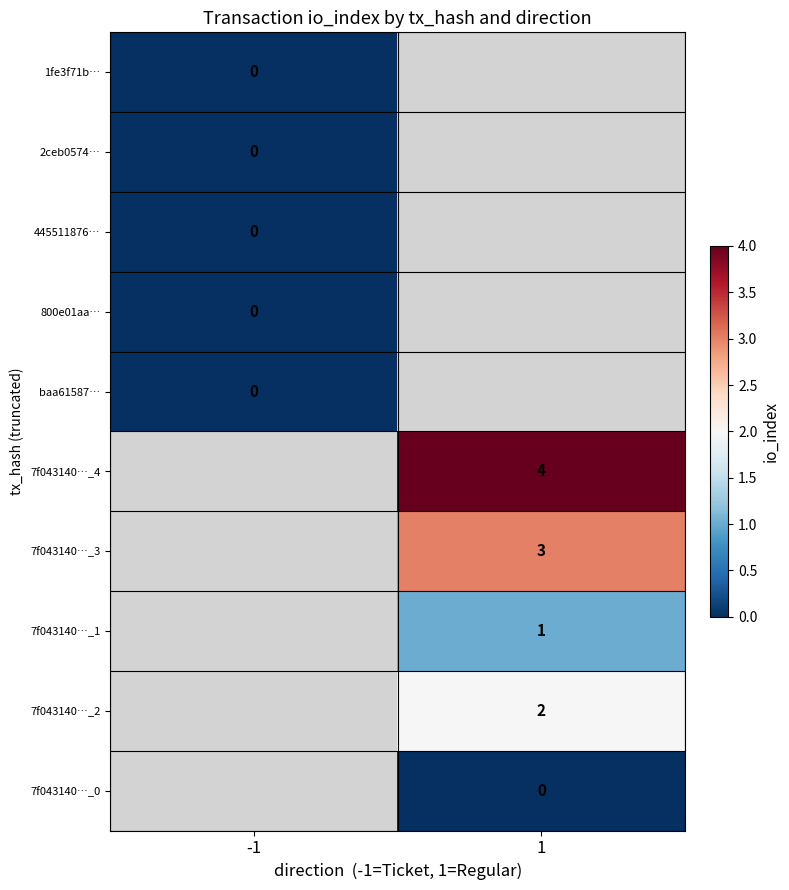

Is it true that 7f043140…_2 equals 2 at 1?

True